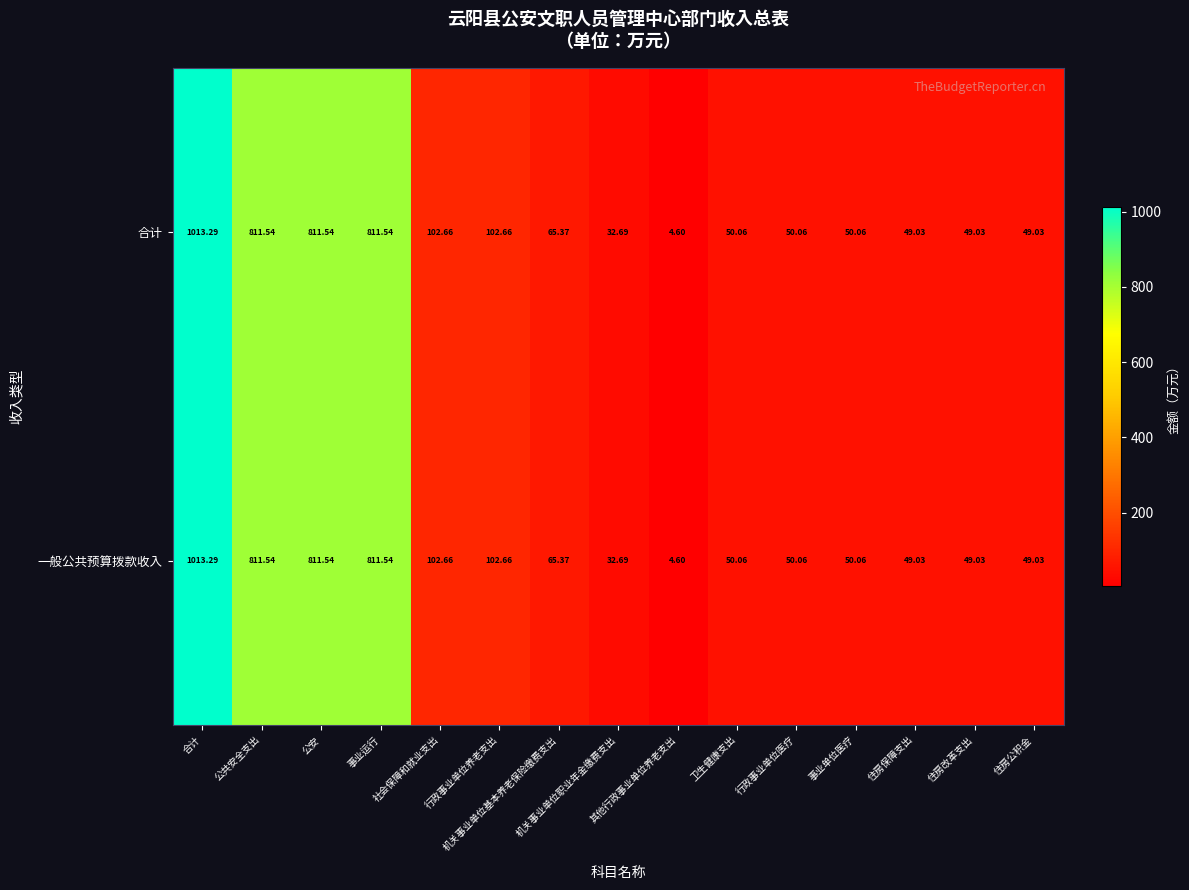

How many series are shown in this chart?

2